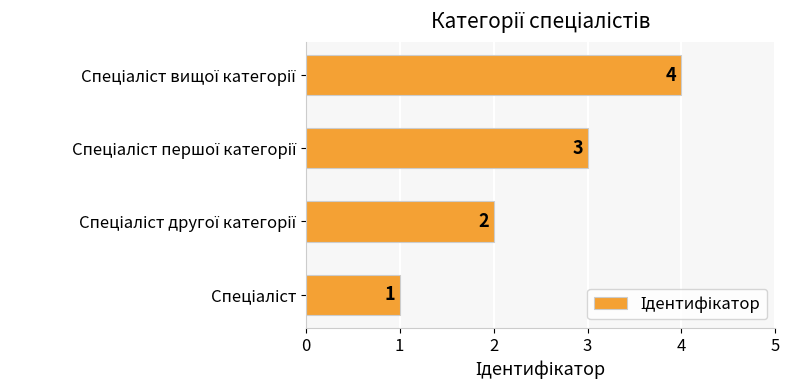

What is the difference between the maximum and minimum values?

3